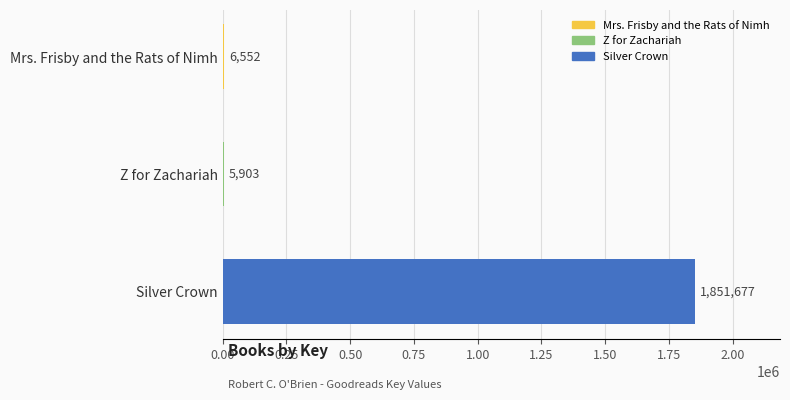

What is the greatest value displayed?

1851677